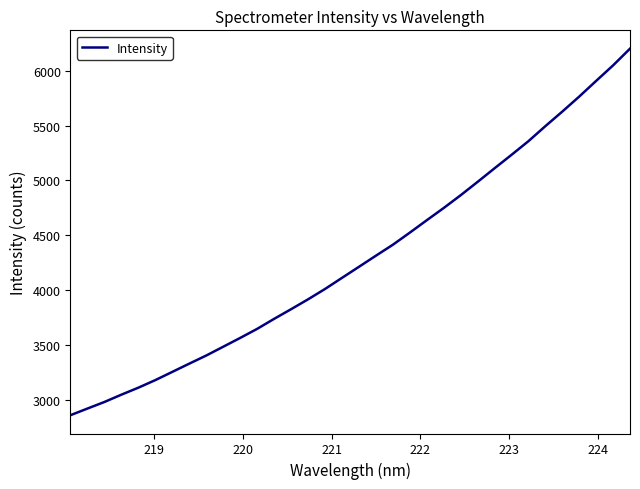

What is the maximum value shown in the chart?

6202.3